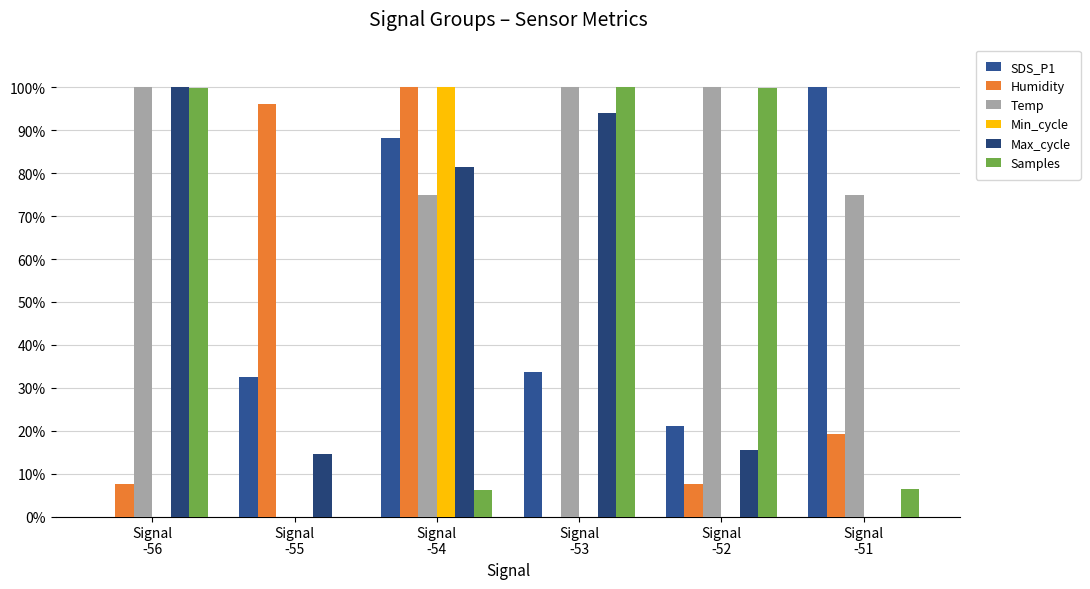

What is the spread (max minus min) of values at Signal
-54?

93.8